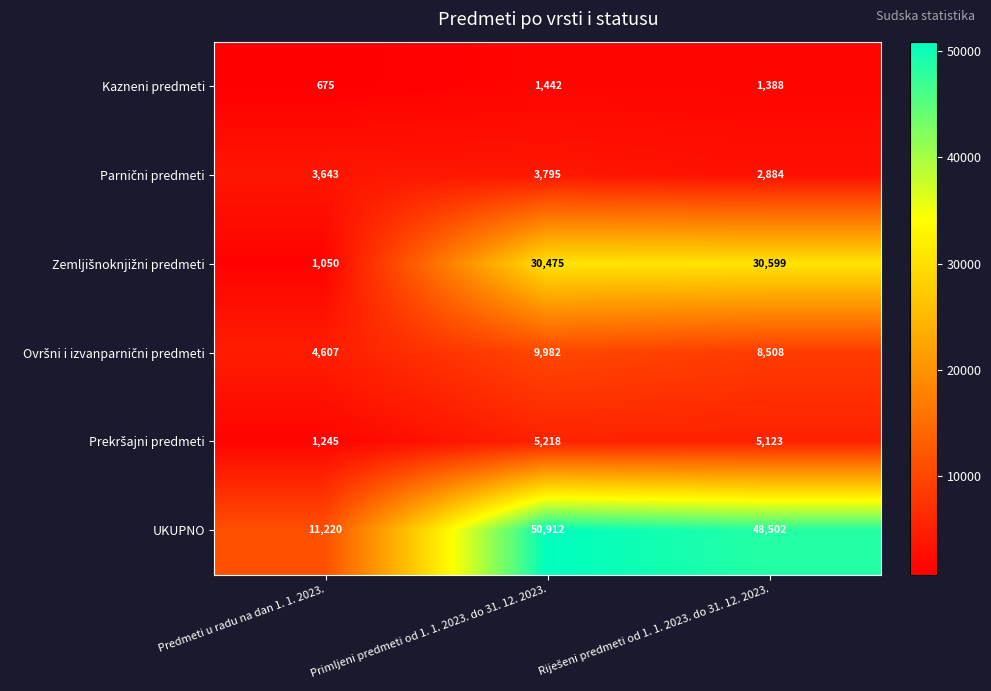

What is the difference between the highest and lowest values at Primljeni predmeti od 1. 1. 2023. do 31. 12. 2023.?

49470